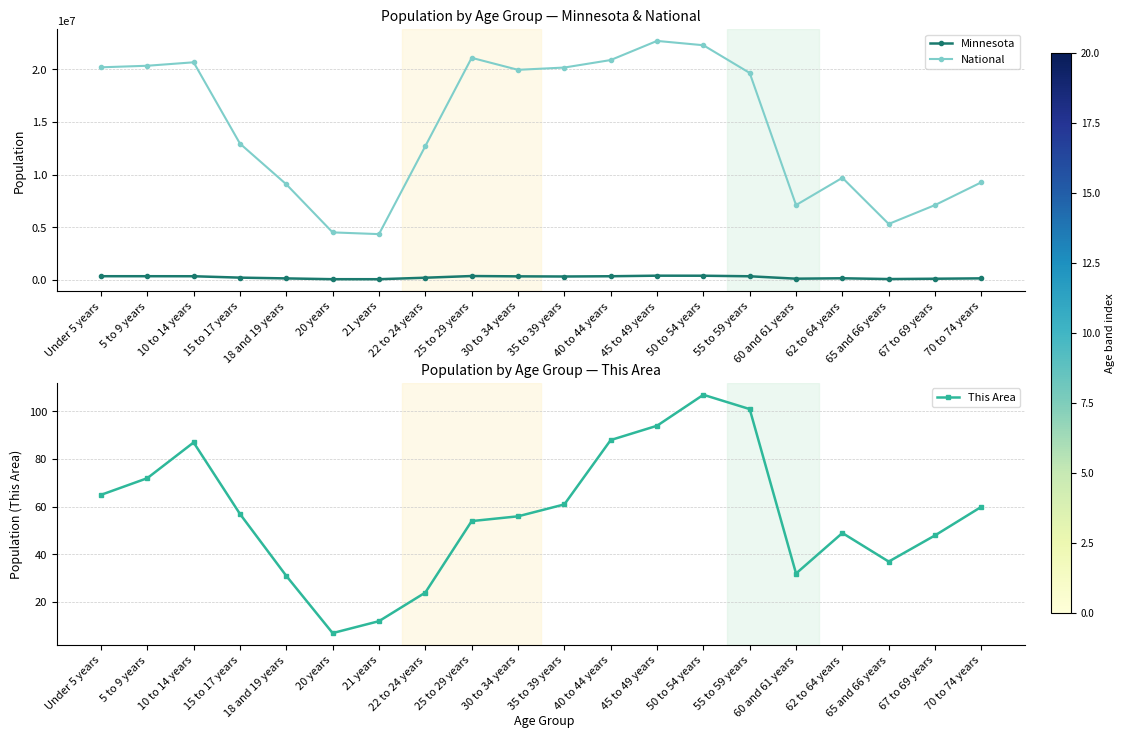

Reading left to right, what are all the values shown in this chart?

Minnesota: Under 5 years=355504	5 to 9 years=355536	10 to 14 years=352342	15 to 17 years=220681	18 and 19 years=147148	20 years=72732	21 years=70594	22 to 24 years=212325	25 to 29 years=372686	30 to 34 years=342900	35 to 39 years=328190	40 to 44 years=352904	45 to 49 years=406203	50 to 54 years=401695	55 to 59 years=349589	60 and 61 years=120761	62 to 64 years=159014	65 and 66 years=86158	67 to 69 years=116412	70 to 74 years=151857
National: Under 5 years=20201362	5 to 9 years=20348657	10 to 14 years=20677194	15 to 17 years=12954254	18 and 19 years=9086089	20 years=4519129	21 years=4354294	22 to 24 years=12712576	25 to 29 years=21101849	30 to 34 years=19962099	35 to 39 years=20179642	40 to 44 years=20890964	45 to 49 years=22708591	50 to 54 years=22298125	55 to 59 years=19664805	60 and 61 years=7113727	62 to 64 years=9704197	65 and 66 years=5319902	67 to 69 years=7115361	70 to 74 years=9278166
This Area: Under 5 years=65	5 to 9 years=72	10 to 14 years=87	15 to 17 years=57	18 and 19 years=31	20 years=7	21 years=12	22 to 24 years=24	25 to 29 years=54	30 to 34 years=56	35 to 39 years=61	40 to 44 years=88	45 to 49 years=94	50 to 54 years=107	55 to 59 years=101	60 and 61 years=32	62 to 64 years=49	65 and 66 years=37	67 to 69 years=48	70 to 74 years=60